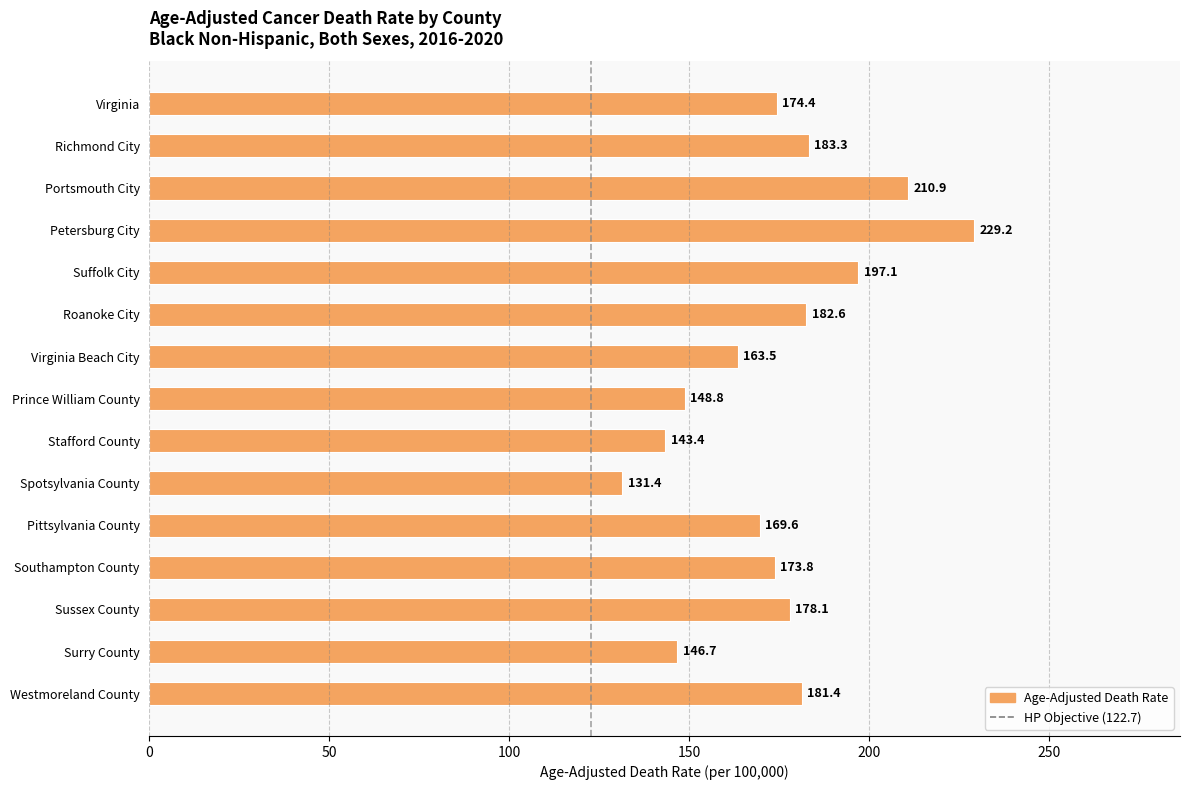

Which label corresponds to the smallest value in the chart?

Spotsylvania County